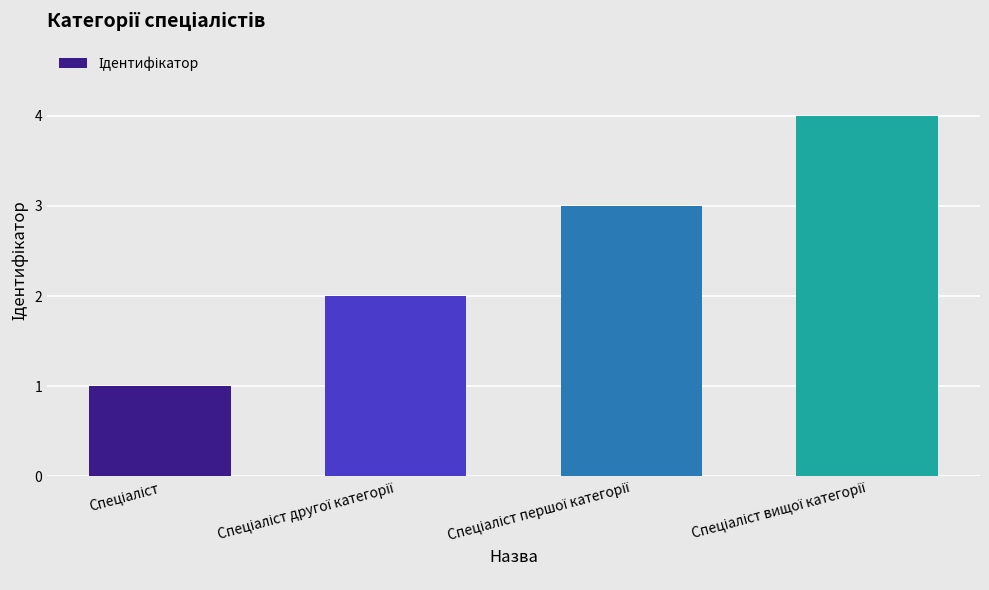

What is the sum of all values?

10